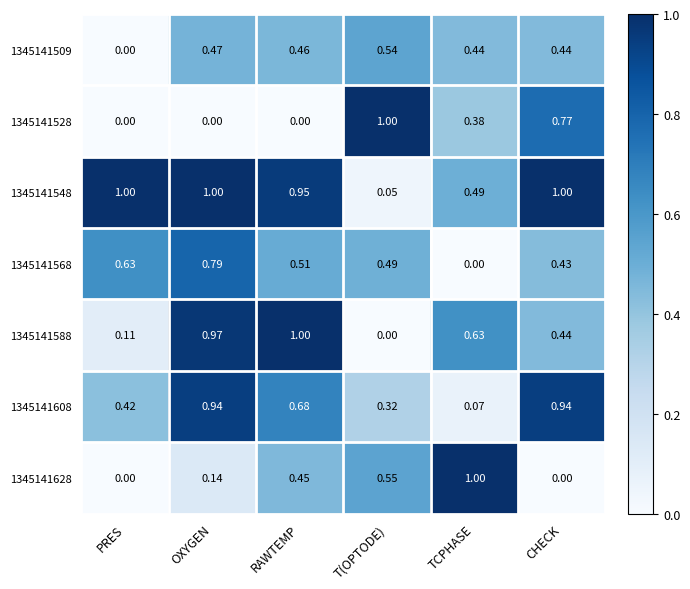

At how many categories does at least one series exceed 0?

6